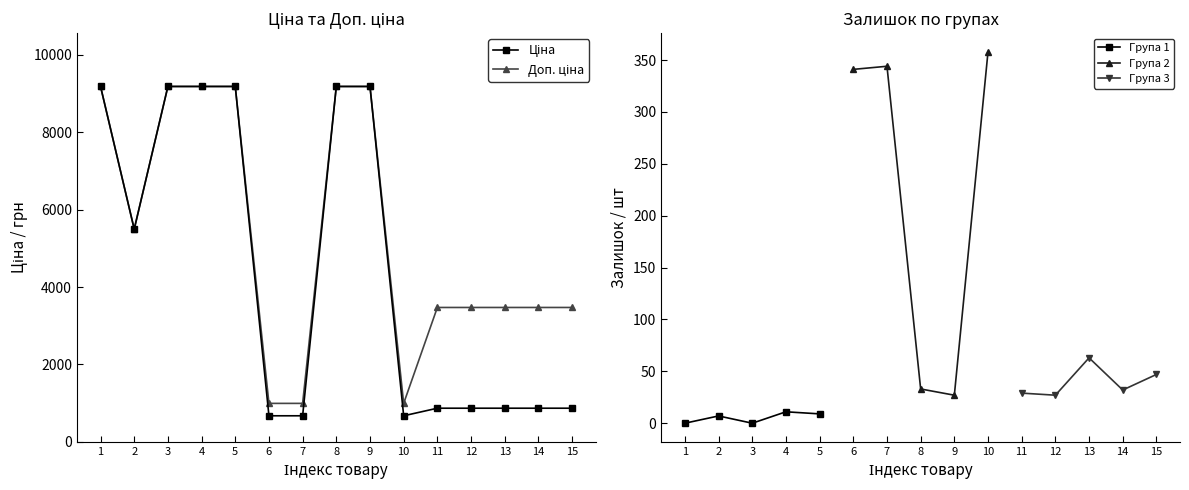

True or false: Група 1 has more than 2 points higher than both neighbors.

False